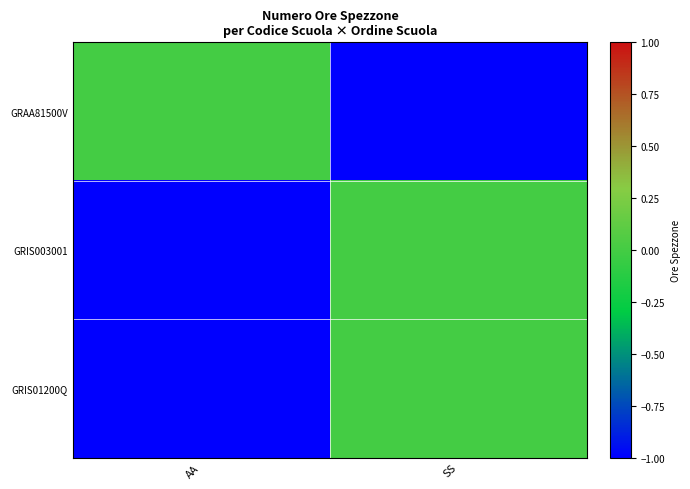

What is the total value across all series at AA?

-2.0